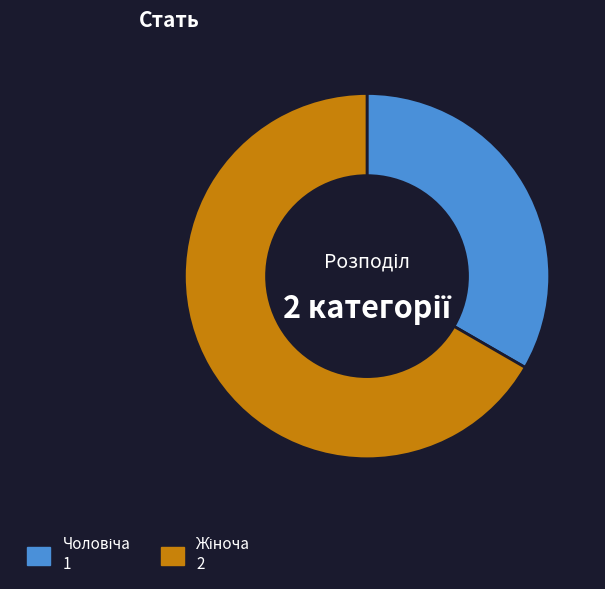

Does any single category account for the majority?

Yes